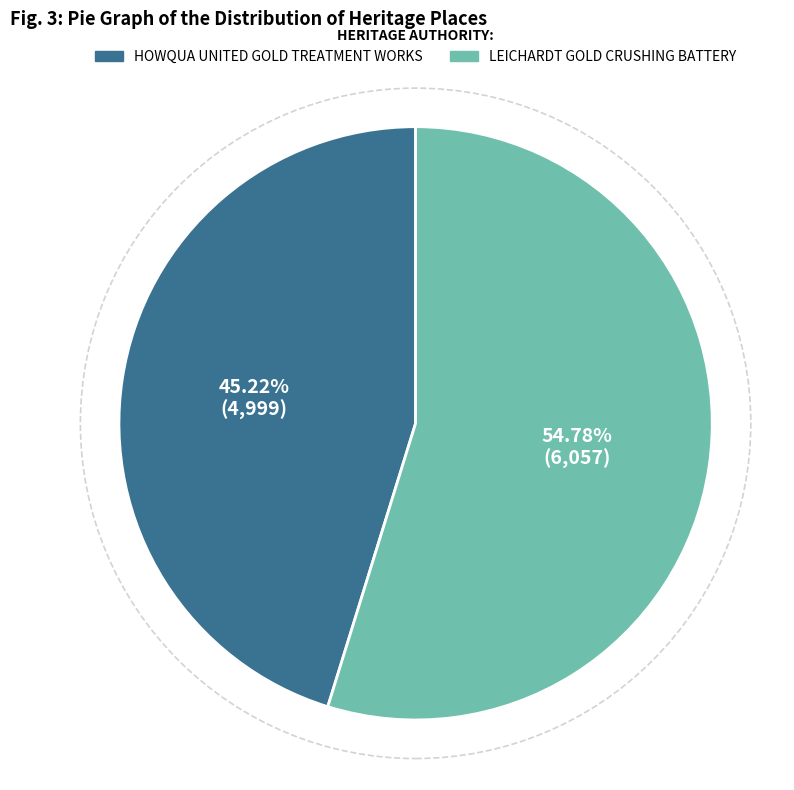

To the nearest percent, what percentage of the pie is HOWQUA UNITED GOLD TREATMENT WORKS?

45%